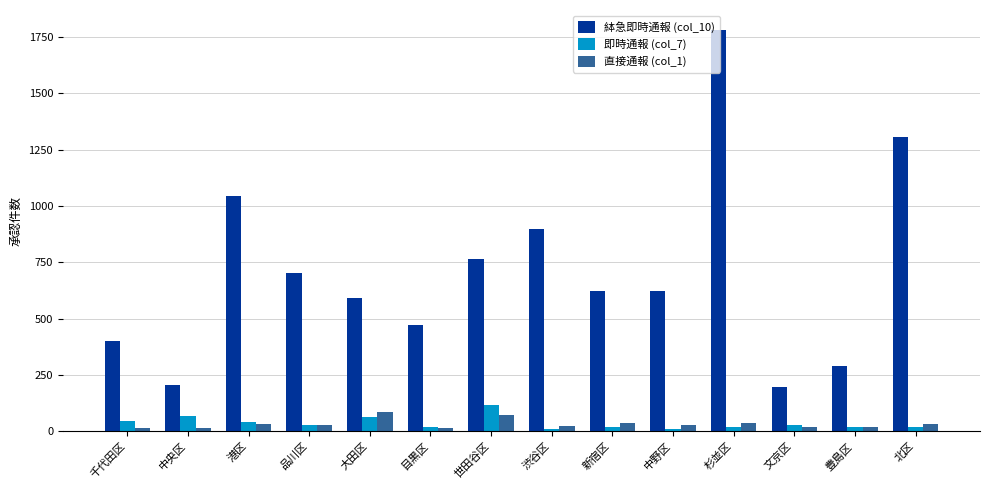

What is the label of the 13th bar from the right?

中央区